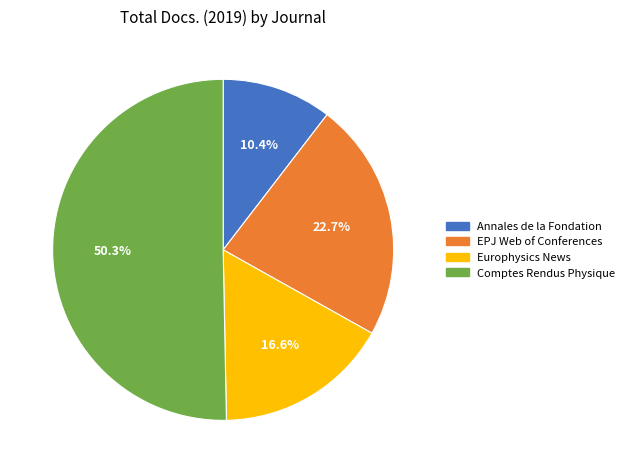

What is the largest slice in the pie chart?

Comptes Rendus Physique